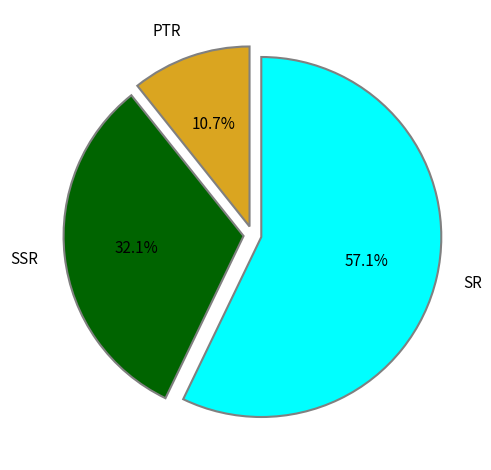

To the nearest percent, what is the combined percentage of SR and SSR?

89%